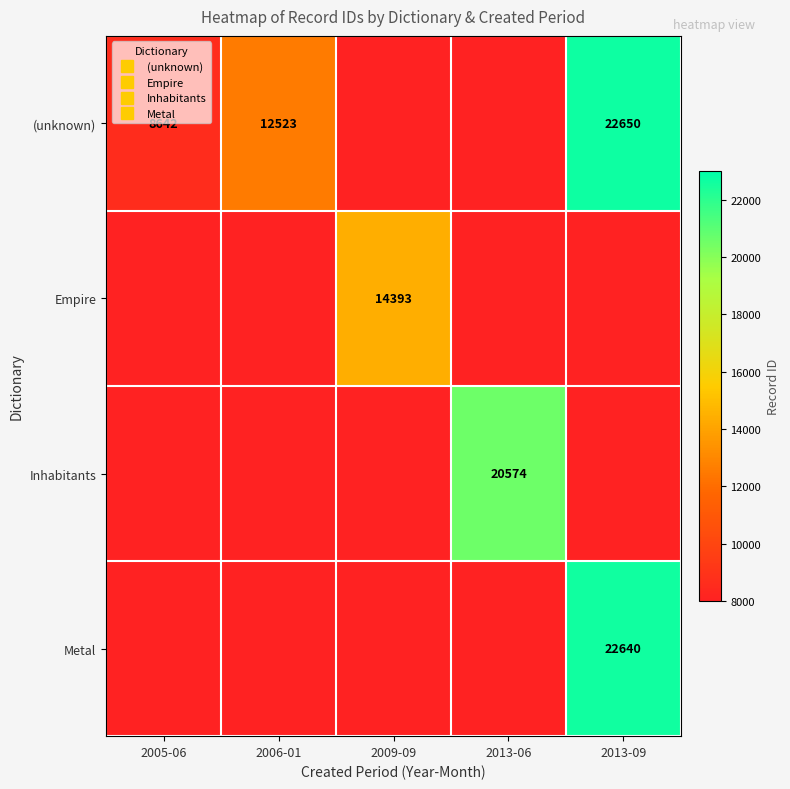

The Inhabitants series shows 5840 at 2009-09. True or false?

False